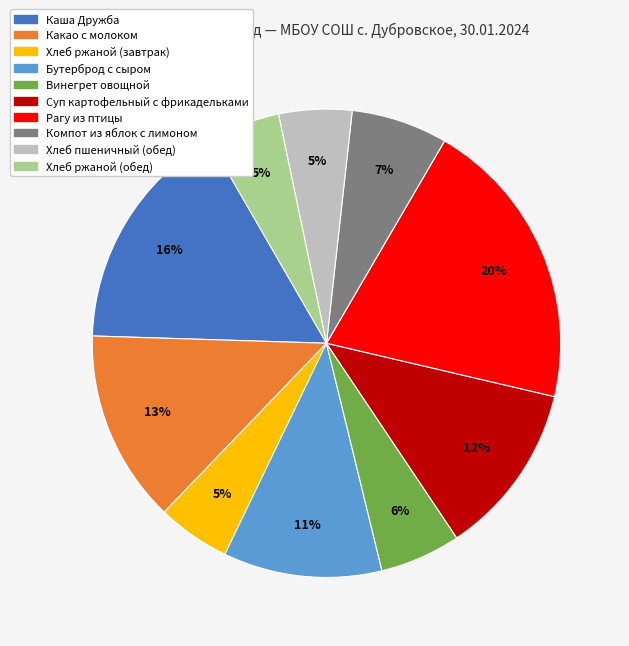

Approximately how many times larger is the value at Суп картофельный с фрикадельками compared to Хлеб пшеничный (обед)?

2.4